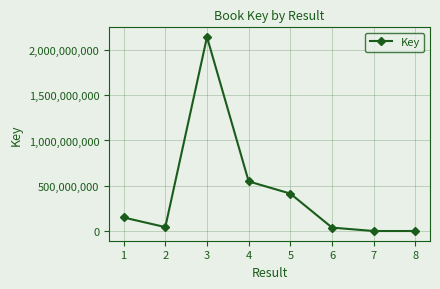

At which label is the value closest to 1071248102?

4